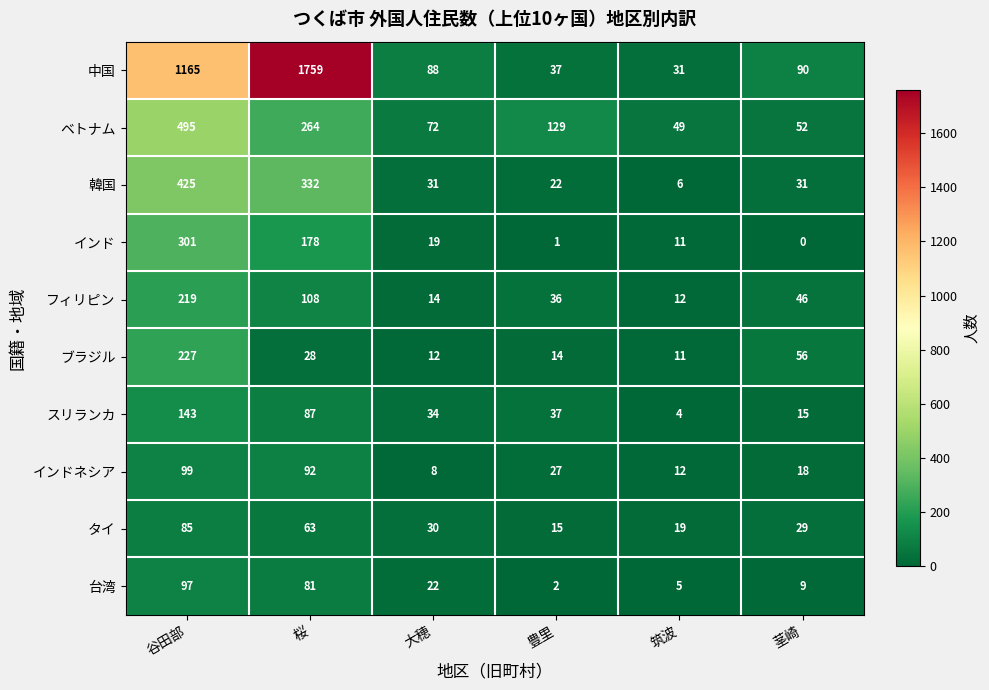

Which series has the widest spread of values?

中国